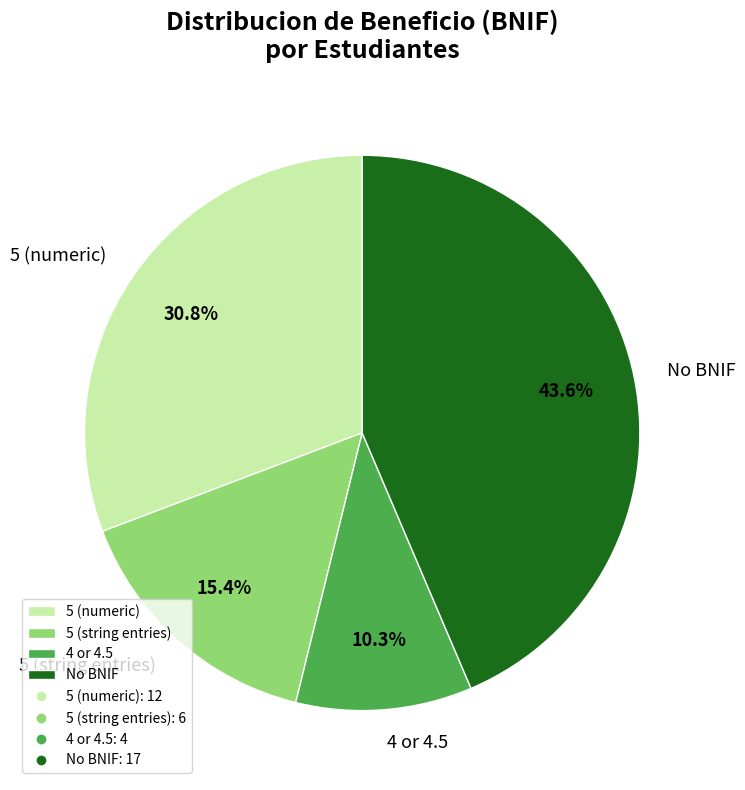

Does any single category account for the majority?

No